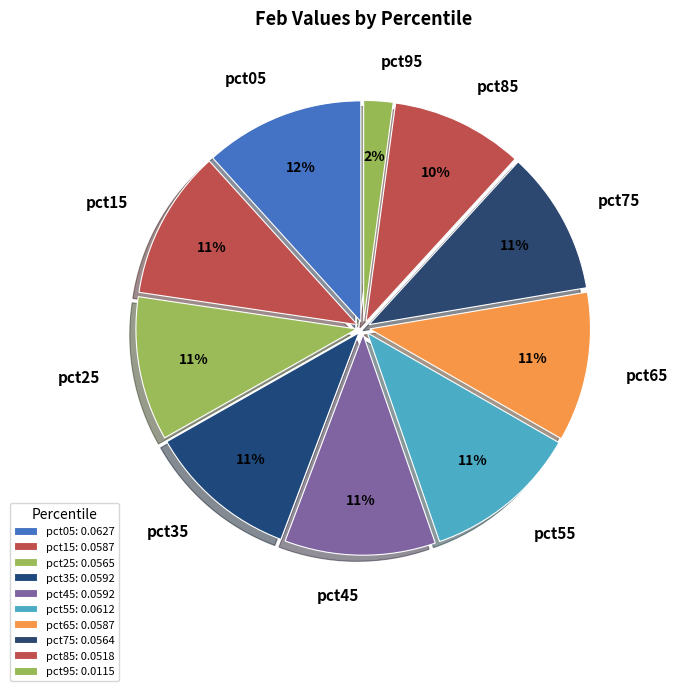

Is the sum of pct85 and pct45 greater than half?

No